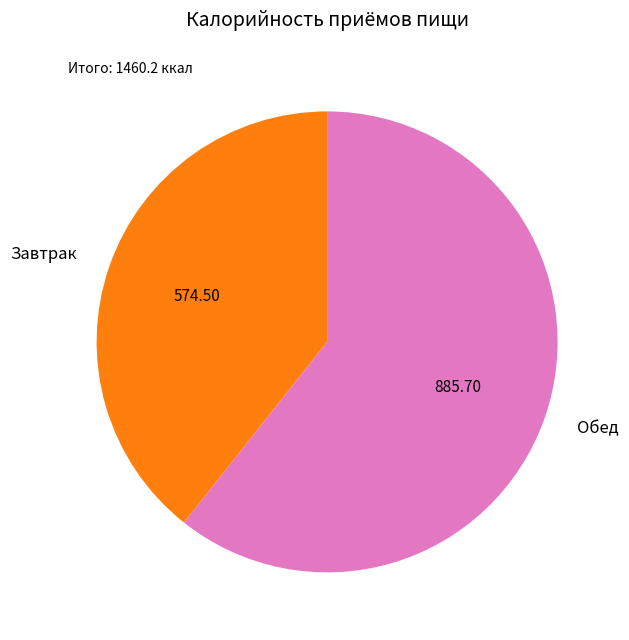

The Завтрак slice represents 50% of the pie. True or false?

False